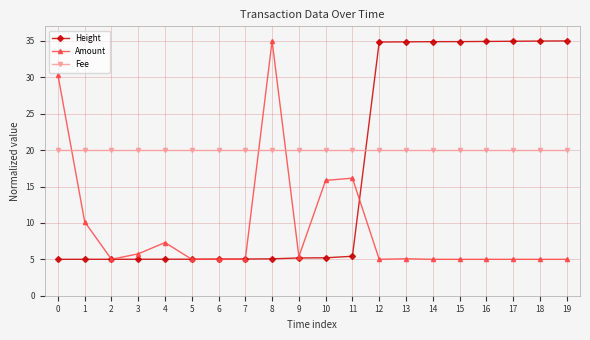

At how many categories does at least one series exceed 14?

20